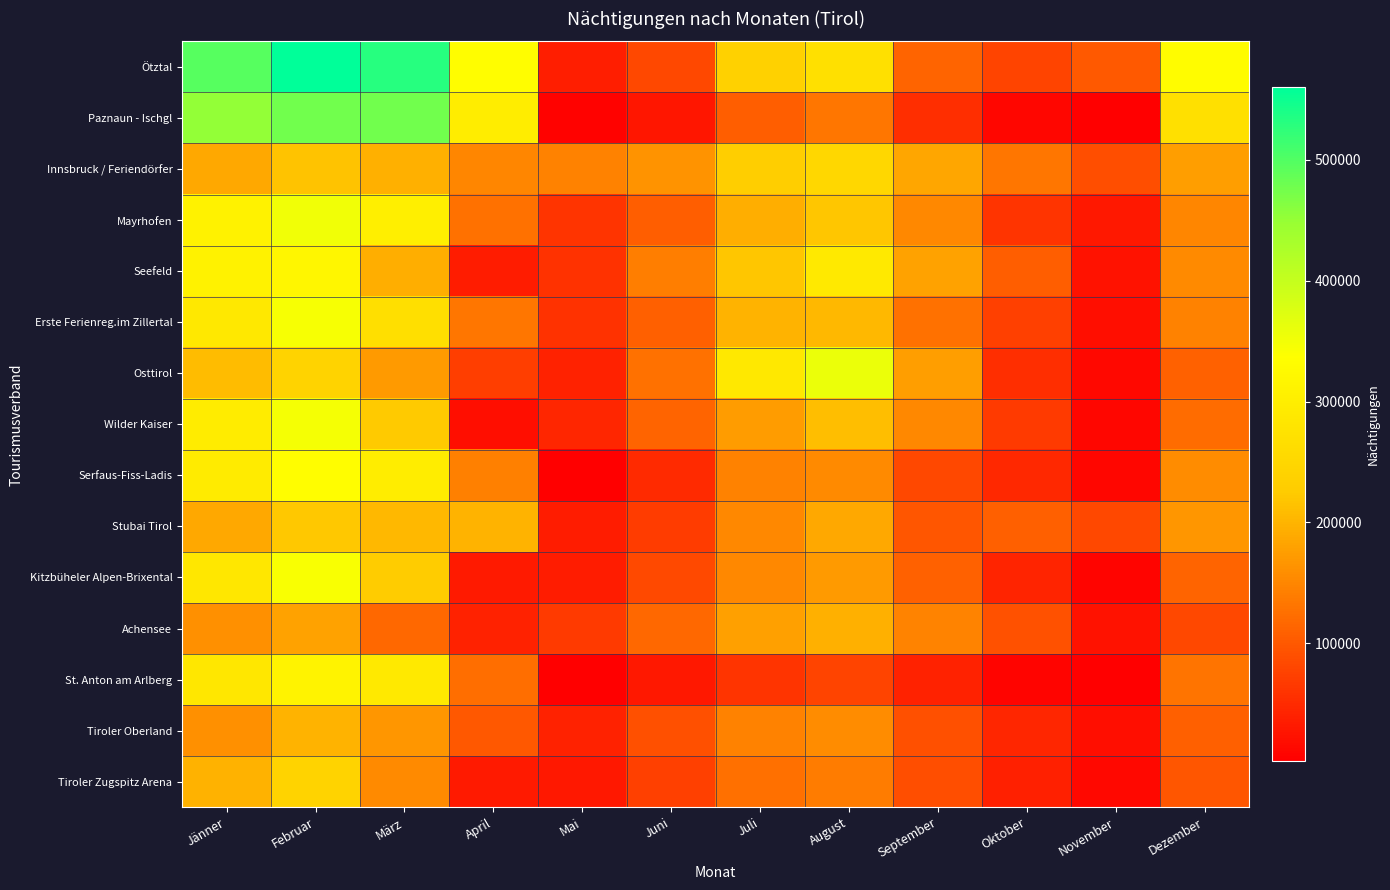

Reading left to right, list all the values displayed in this chart.

Ötztal: Jänner=495013	Februar=559771	März=530872	April=334207	Mai=35305	Juni=82180	Juli=235614	August=268629	September=112134	Oktober=78208	November=101488	Dezember=331548
Paznaun - Ischgl: Jänner=452646	Februar=475520	März=476932	April=300467	Mai=5371	Juni=28184	Juli=107030	August=131103	September=53171	Oktober=10176	November=2609	Dezember=268848
Innsbruck / Feriendörfer: Jänner=187473	Februar=217096	März=195285	April=149174	Mai=144813	Juni=165083	Juli=230826	August=250405	September=183463	Oktober=131468	November=89358	Dezember=175600
Mayrhofen: Jänner=309130	Februar=350999	März=302508	April=127886	Mai=59791	Juni=105586	Juli=192342	August=220041	September=152568	Oktober=59532	November=30787	Dezember=150017
Seefeld: Jänner=307780	Februar=319367	März=192475	April=34742	Mai=57422	Juni=140966	Juli=218317	August=287726	September=179032	Oktober=106807	November=24364	Dezember=154434
Erste Ferienreg.im Zillertal: Jänner=287392	Februar=346063	März=267497	April=131602	Mai=57062	Juni=107755	Juli=198945	August=202995	September=127531	Oktober=72612	November=18797	Dezember=145808
Osttirol: Jänner=207670	Februar=241652	März=171492	April=70607	Mai=41664	Juni=126950	Juli=286459	August=357498	September=175594	Oktober=53901	November=11568	Dezember=109983
Wilder Kaiser: Jänner=297233	Februar=347130	März=224543	April=19628	Mai=45073	Juni=113203	Juli=173103	August=210282	September=151890	Oktober=66538	November=9629	Dezember=120874
Serfaus-Fiss-Ladis: Jänner=294210	Februar=334583	März=299312	April=142549	Mai=4047	Juni=50171	Juli=145579	August=154049	September=83100	Oktober=46905	November=10542	Dezember=156337
Stubai Tirol: Jänner=186612	Februar=222002	März=203276	April=199076	Mai=33981	Juni=69267	Juli=151377	August=186002	September=97025	Oktober=108609	November=82248	Dezember=165865
Kitzbüheler Alpen-Brixental: Jänner=283570	Februar=343030	März=224910	April=32914	Mai=33965	Juni=85234	Juli=151707	August=170867	September=110382	Oktober=43578	November=8624	Dezember=112570
Achensee: Jänner=159317	Februar=180776	März=117188	April=41113	Mai=67460	Juni=117363	Juli=178750	August=194196	September=148359	Oktober=91862	November=23613	Dezember=82271
St. Anton am Arlberg: Jänner=285248	Februar=311115	März=288145	April=124011	Mai=4558	Juni=29453	Juli=59765	August=78469	September=41604	Oktober=7544	November=3836	Dezember=130082
Tiroler Oberland: Jänner=160458	Februar=198907	März=167828	April=98396	Mai=41008	Juni=90795	Juli=146251	August=155077	September=89685	Oktober=44904	November=19578	Dezember=107844
Tiroler Zugspitz Arena: Jänner=198246	Februar=241355	März=153174	April=33058	Mai=29696	Juni=72595	Juli=125080	August=138103	September=89078	Oktober=38023	November=11515	Dezember=97361